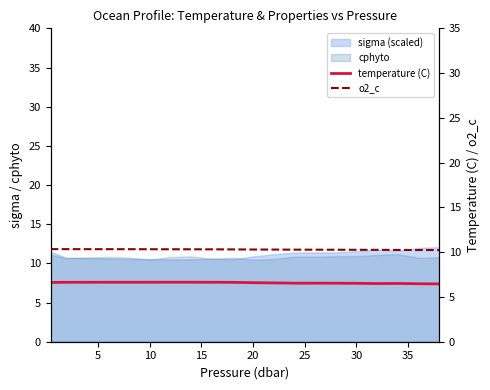

What is the minimum value shown in the chart?

6.5